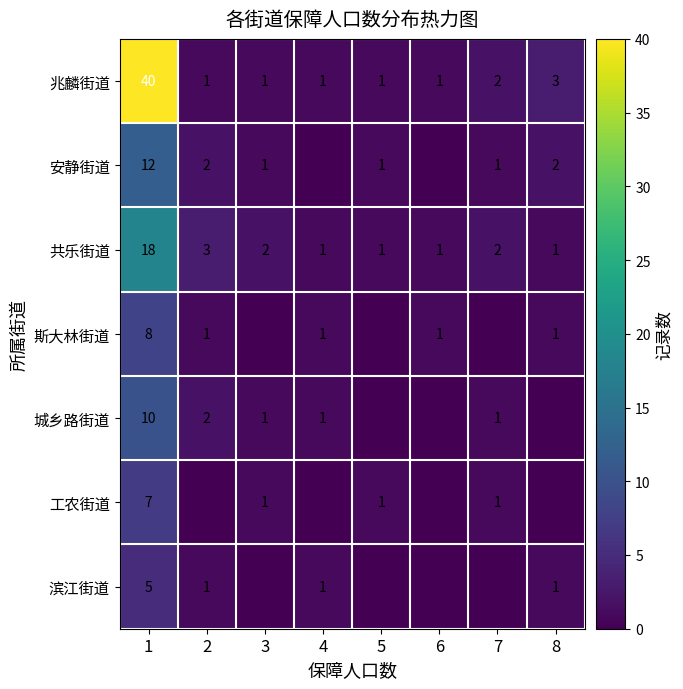

At which label is 兆麟街道 closest to 20?

8